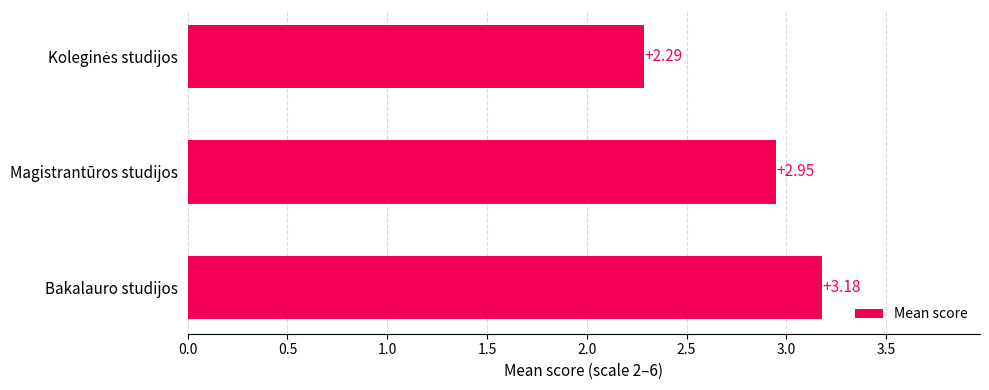

At which category does the chart reach its peak across all series?

Bakalauro studijos